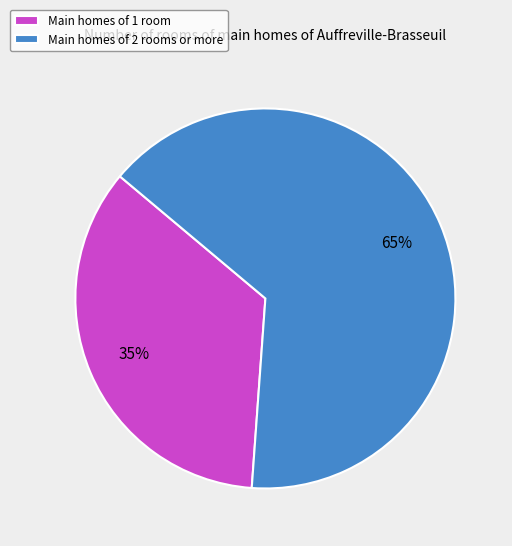

Which slice is the smallest?

Main homes of 1 room